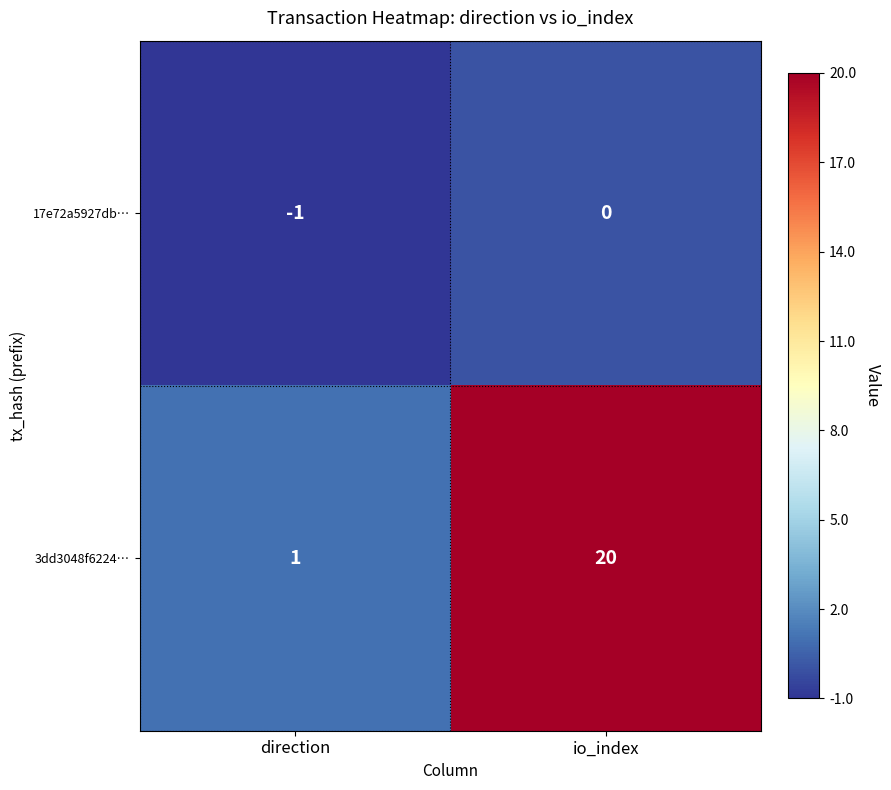

At which label does 17e72a5927db… reach its minimum?

direction